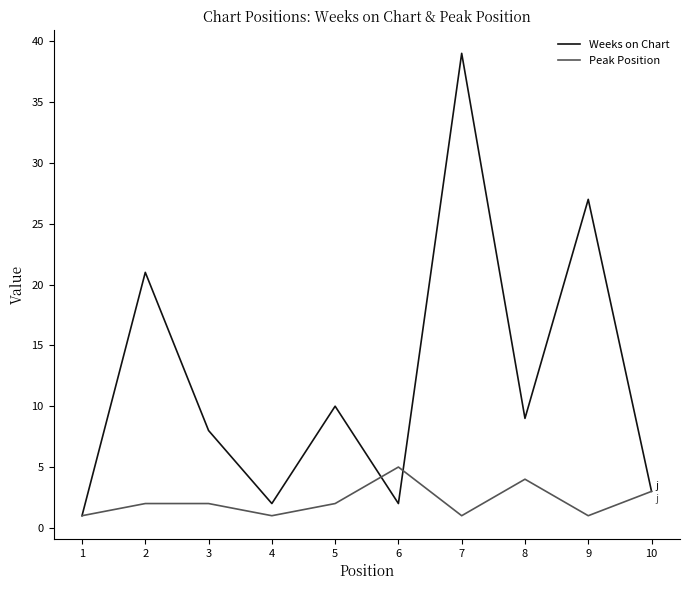

Is it true that Peak Position equals 2 at 5?

True